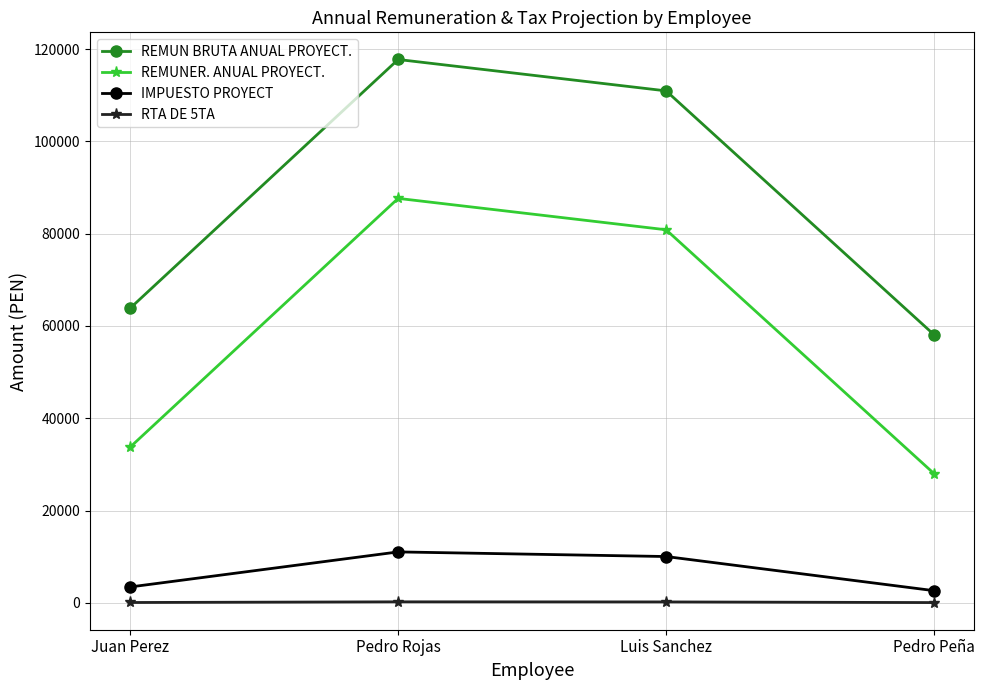

Is this an area chart (filled region under the line)?

No